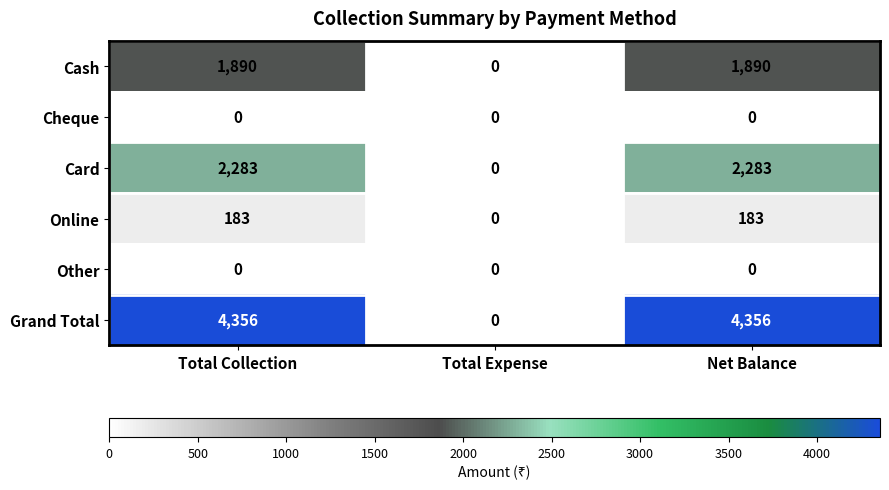

How many values in Online are above zero?

2